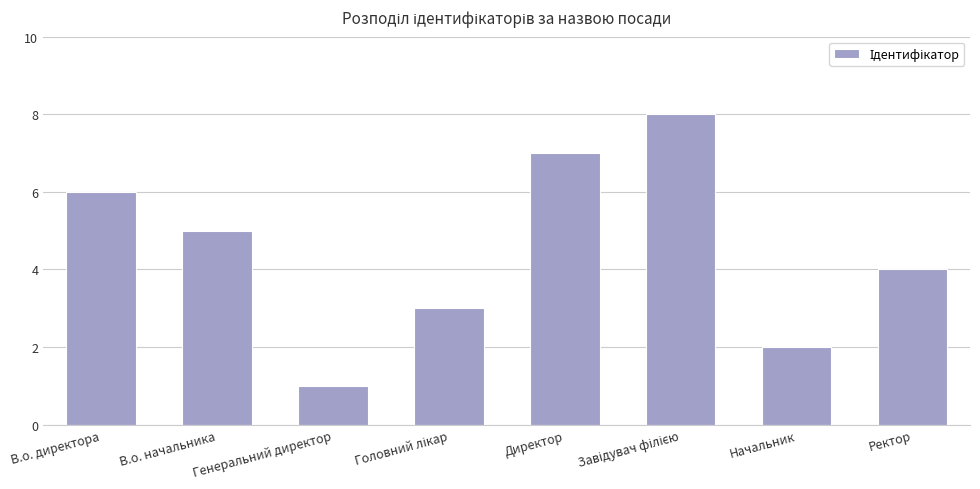

What is the sum of all values?

36